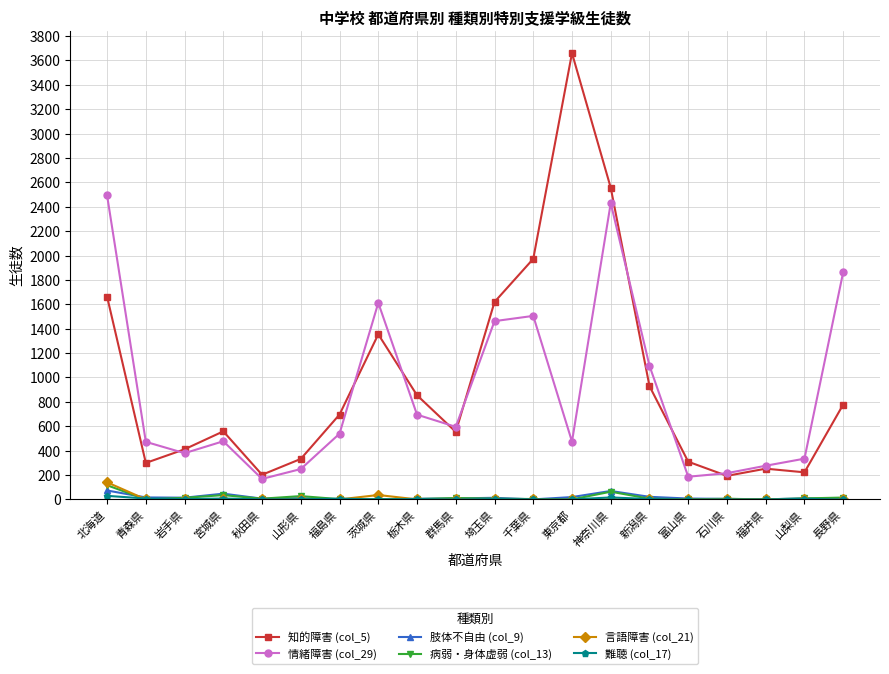

What is the label of the 12th point from the left?

千葉県